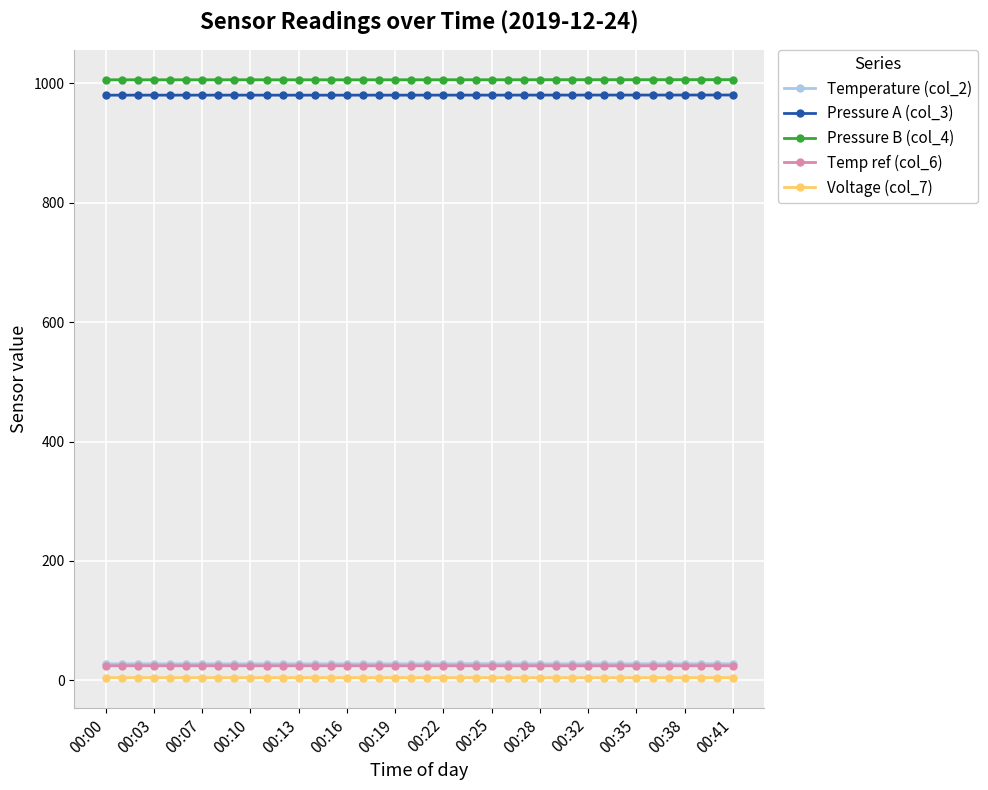

What is the smallest value displayed?

4.5